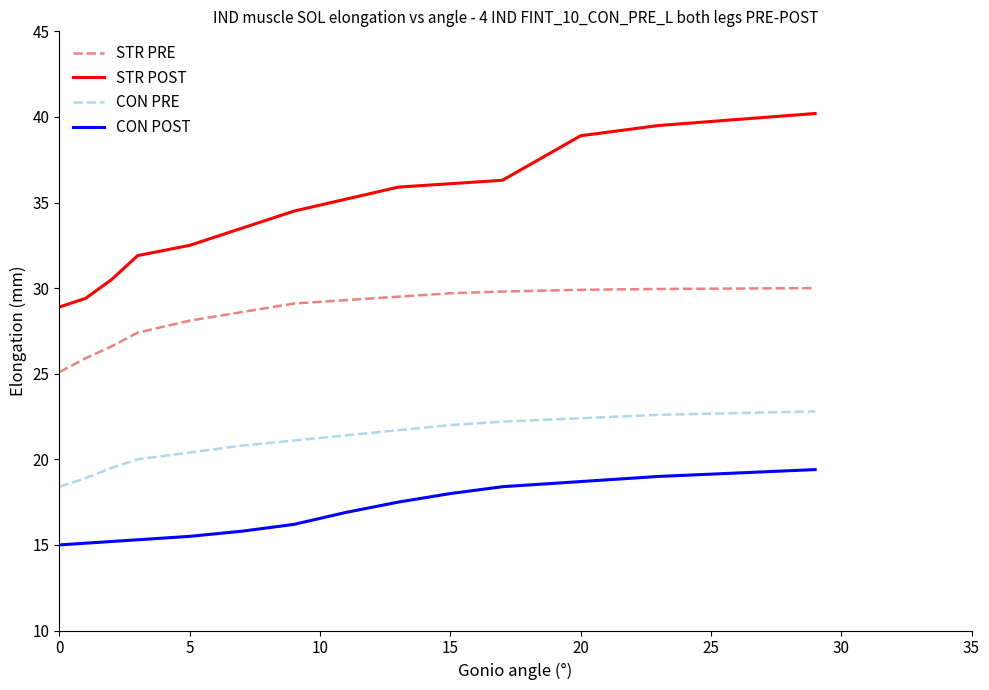

What is the difference between the maximum and minimum values in the STR POST series?

11.3